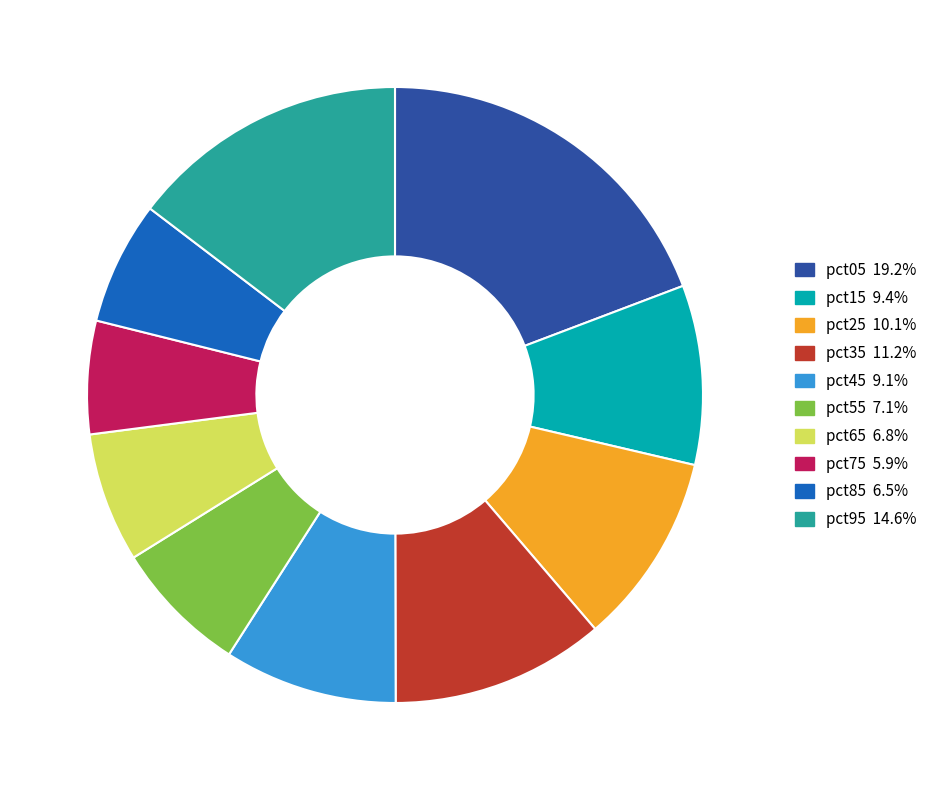

Does any single category account for the majority?

No